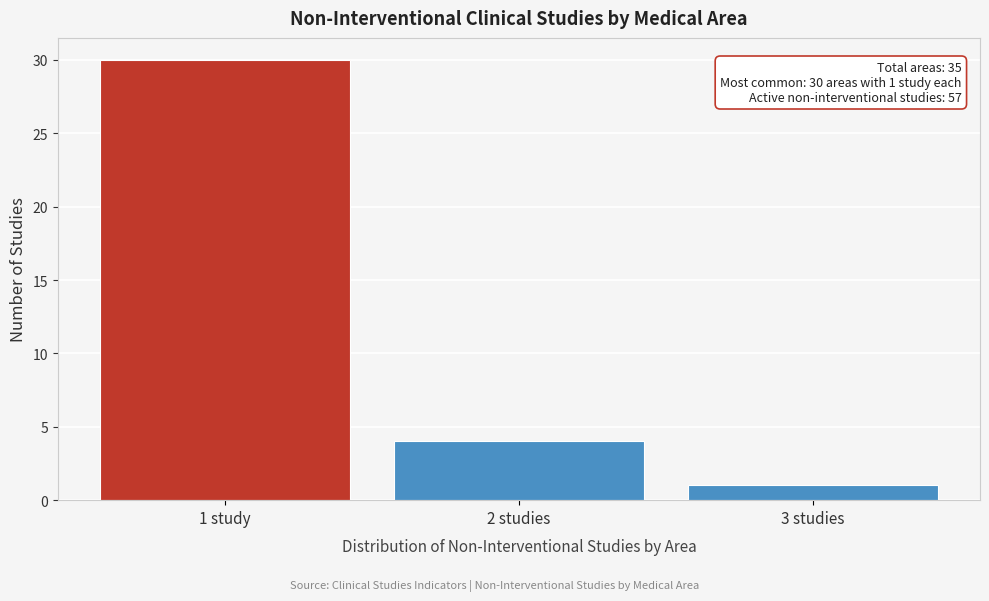

Reading left to right, list all the values displayed in this chart.

30	4	1